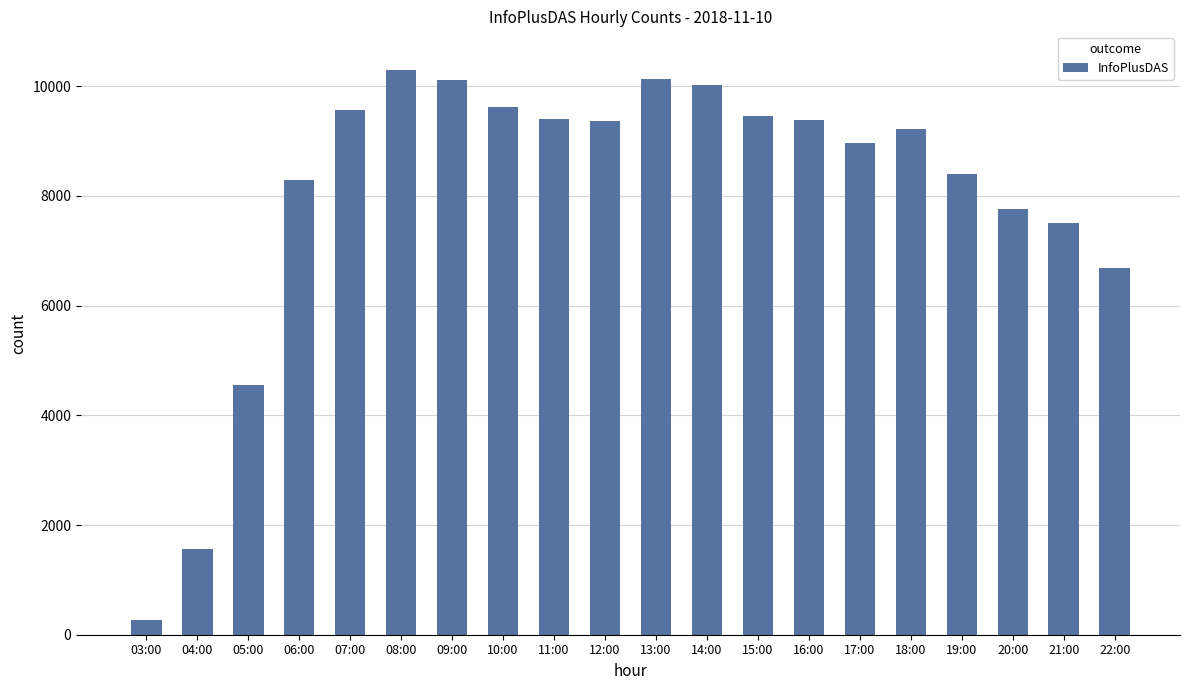

Count the number of data series in this chart.

1